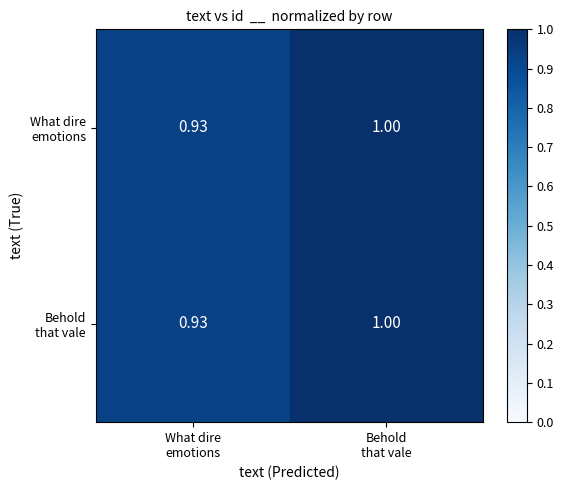

How many distinct data groups are displayed?

2